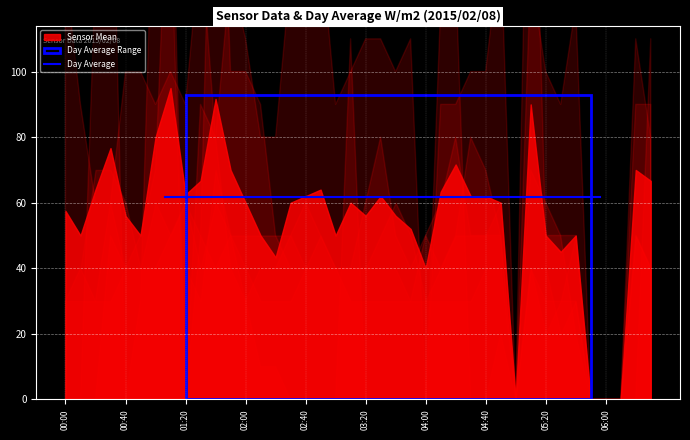

At which category does 9.728 reach its first local valley?

2015/02/08 00:50